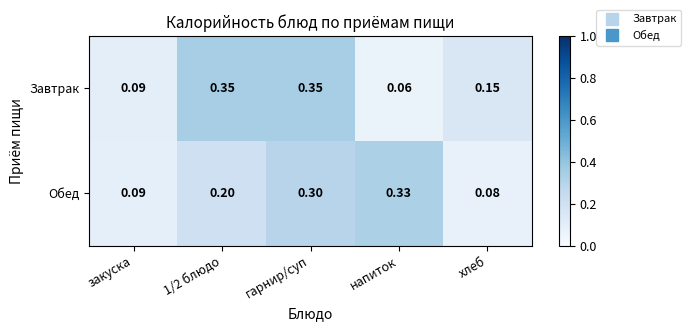

Which category has the lowest value in the Завтрак series?

напиток